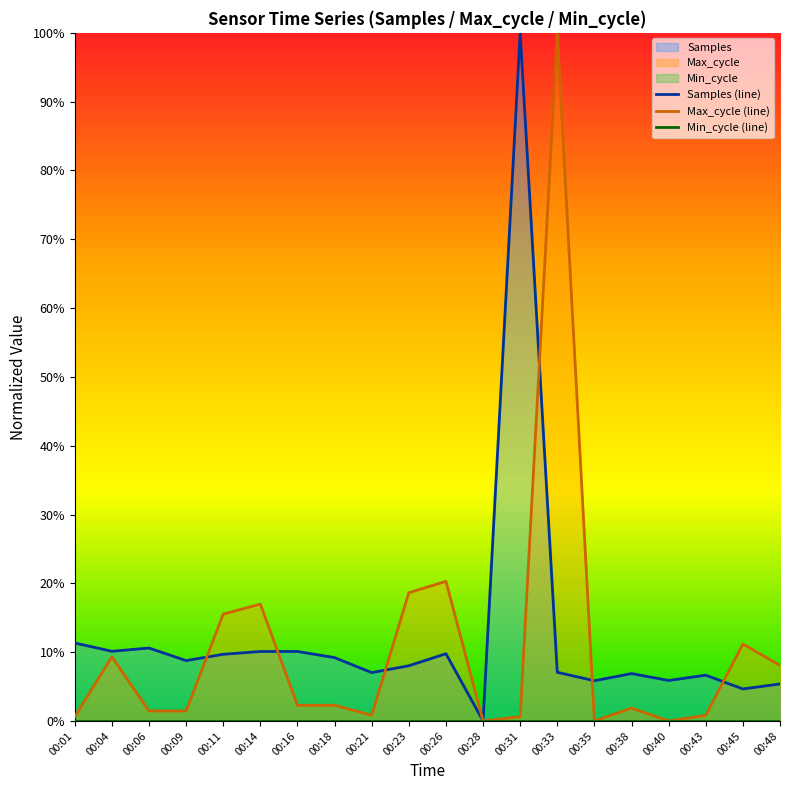

What value does the Samples (line) series have at 00:01?

0.1